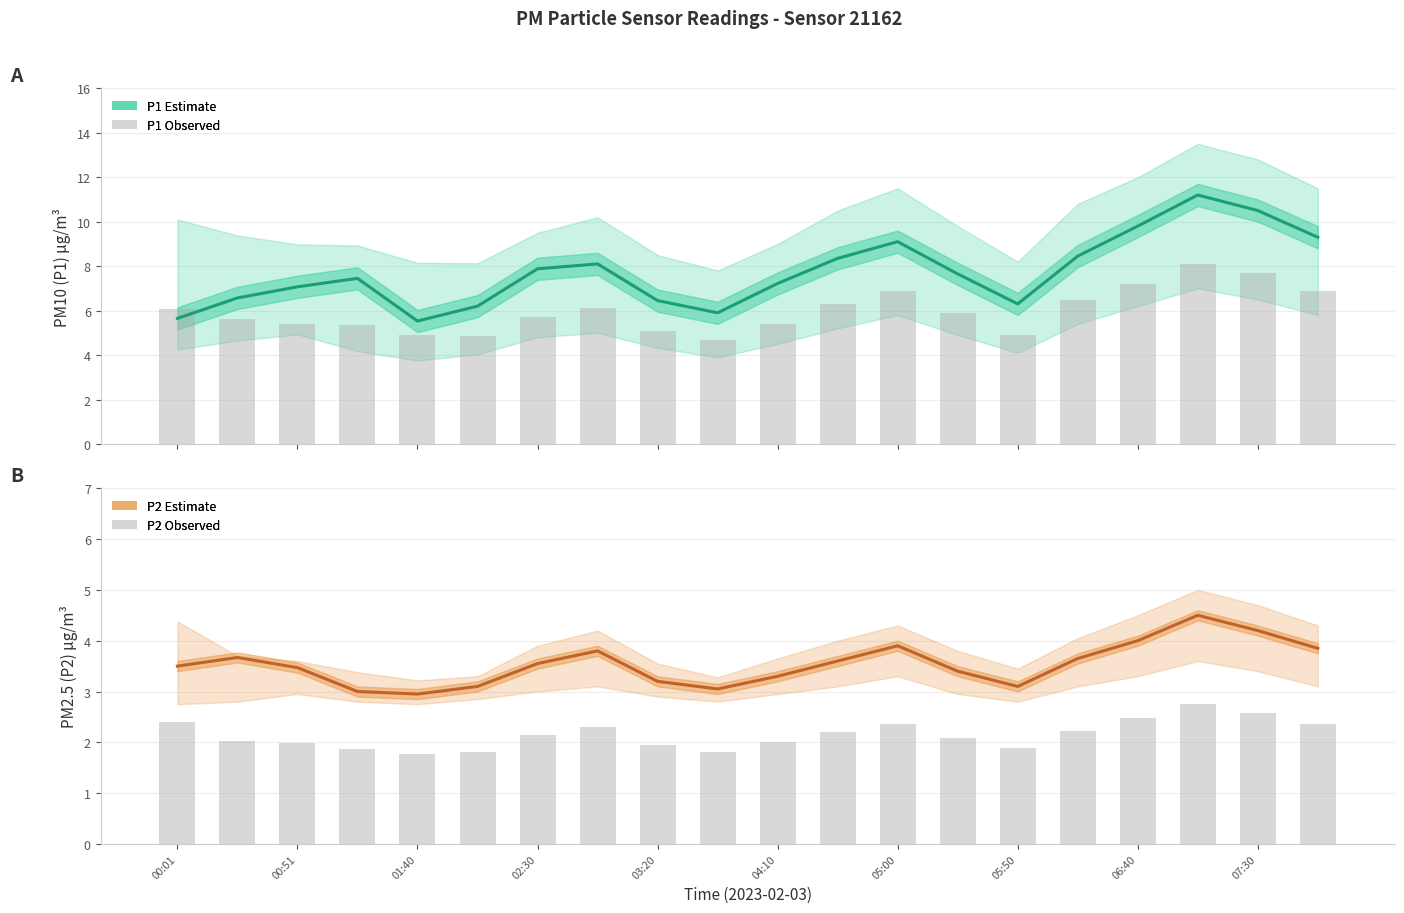

At how many categories does at least one series exceed 3?

20